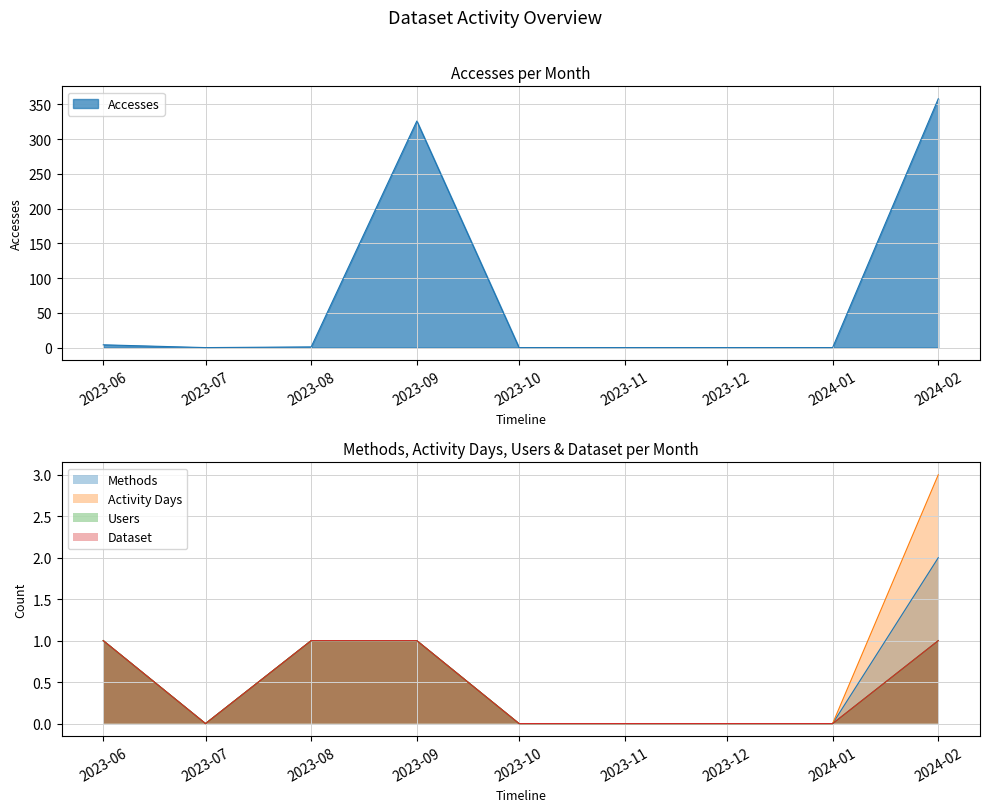

True or false: Activity Days and Dataset intersect in this chart.

False